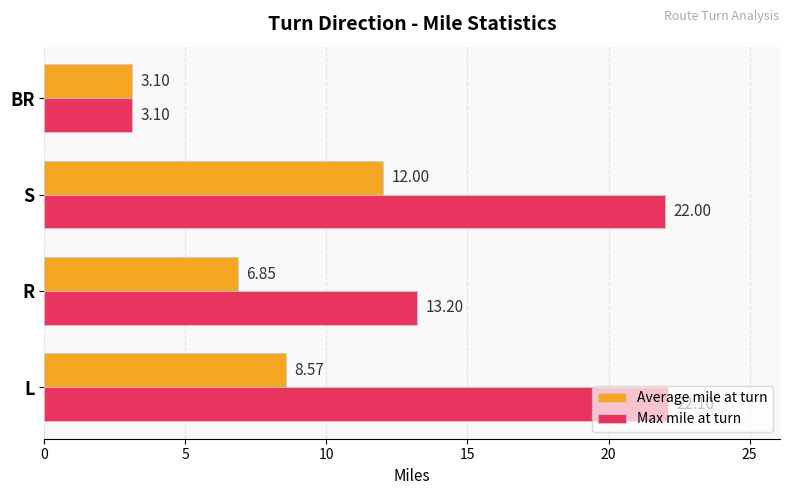

What is the difference between the Average mile at turn values at R and L?

1.7